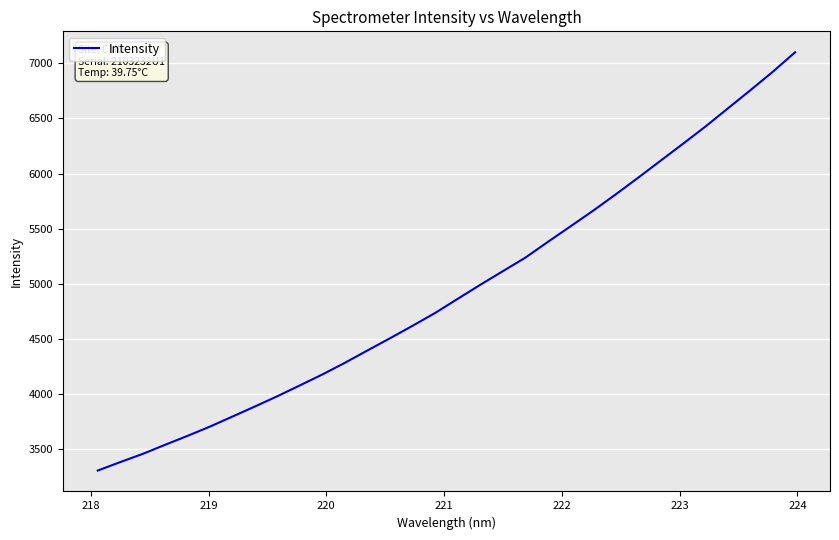

What is the minimum value shown in the chart?

3308.7